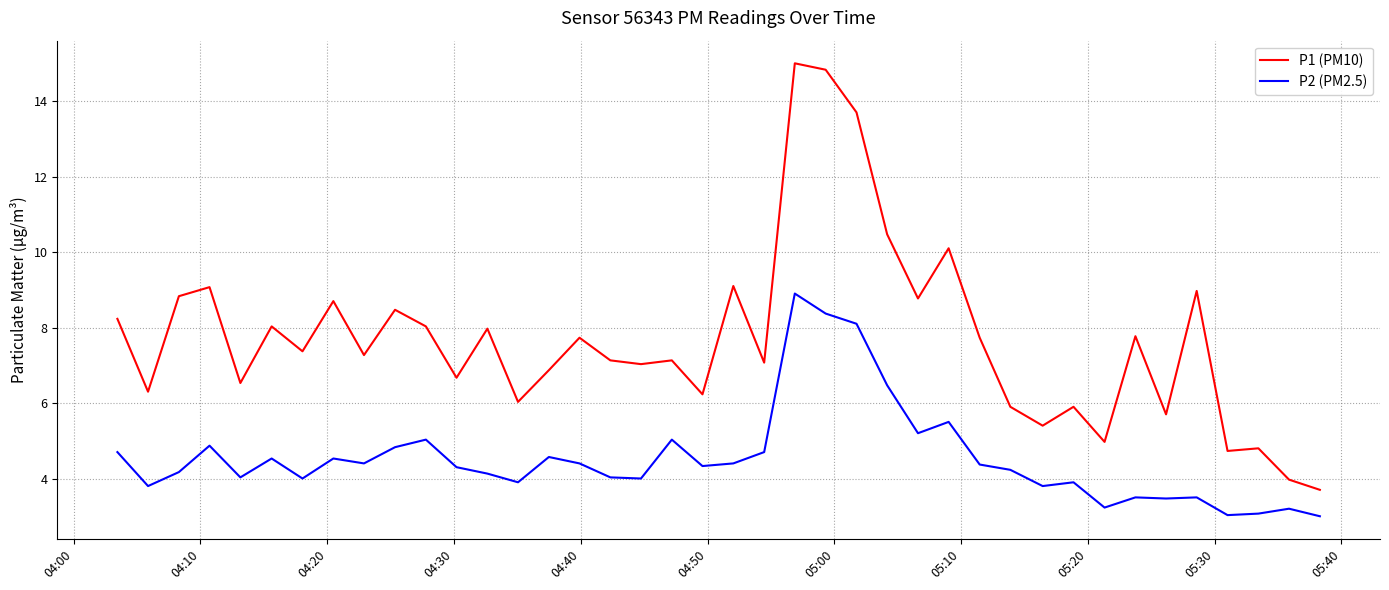

Which series has the largest total across all categories?

P1 (PM10)